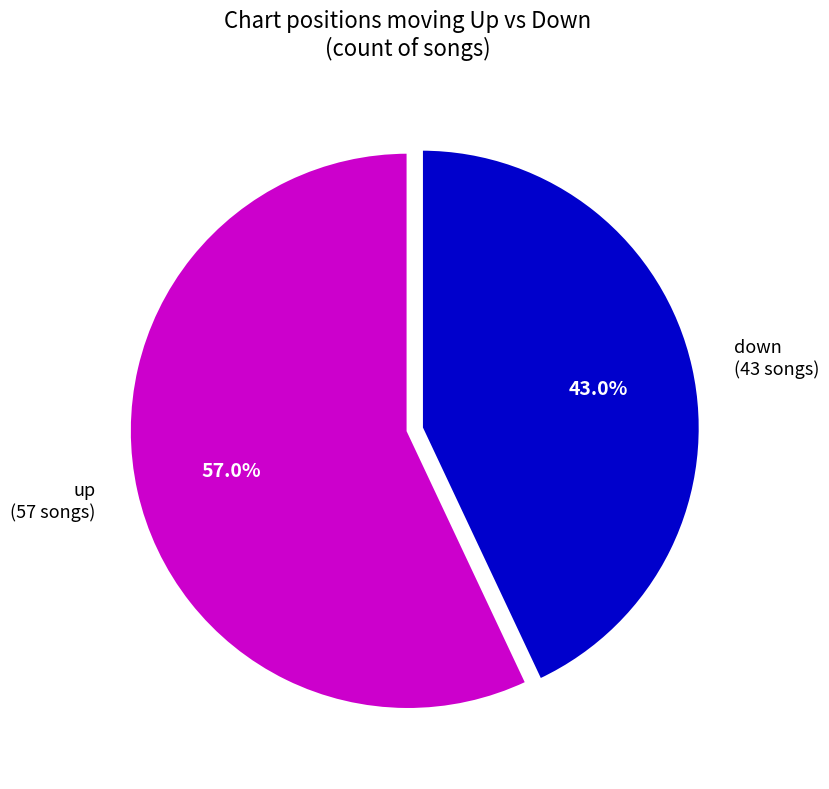

To the nearest percent, what is the difference between the largest and smallest slice percentages?

14%